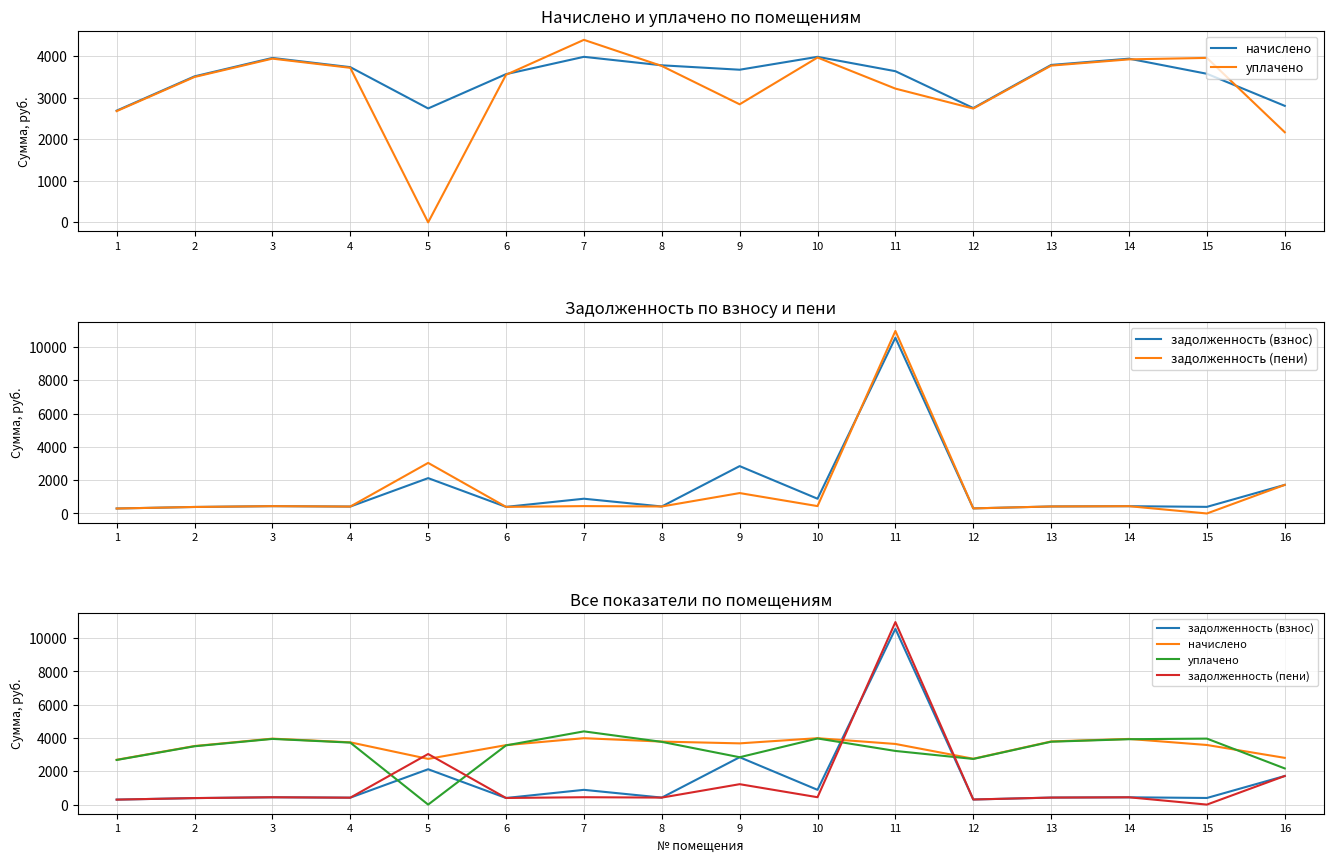

What is the spread (max minus min) of values at 12?

2447.8